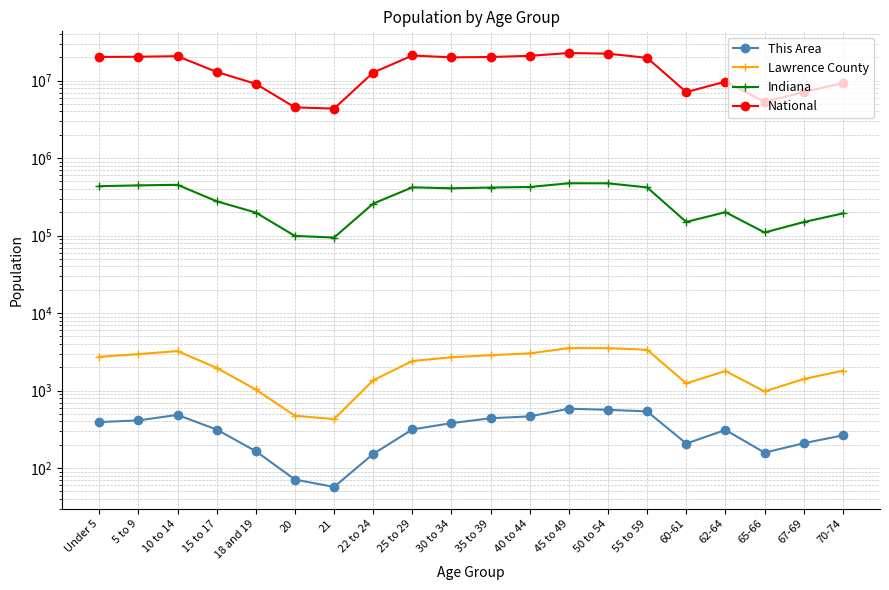

What is the label of the 4th point from the left?

15 to 17